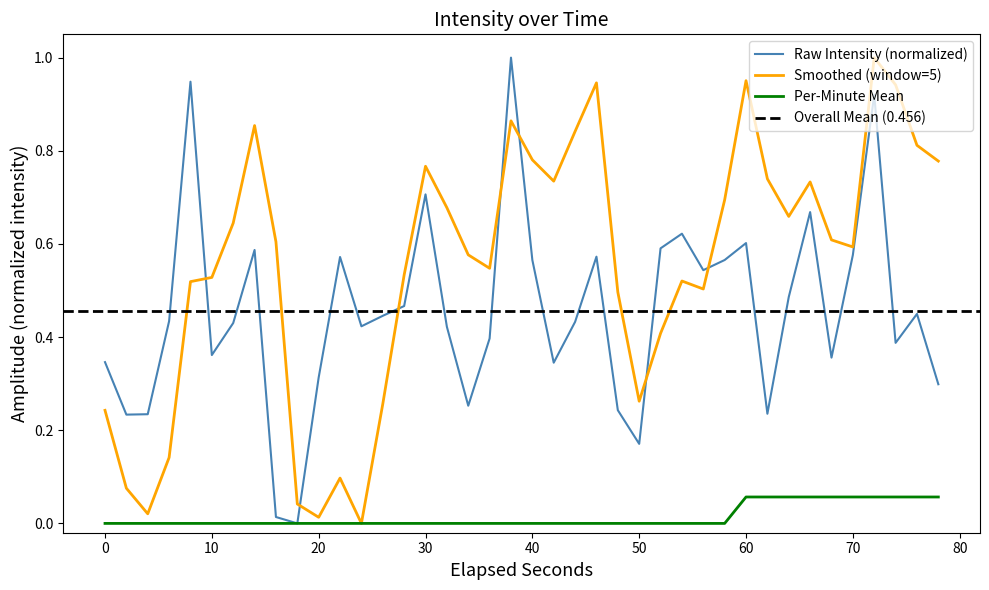

How many interior local peaks does the intensity(dBm) series have?

11